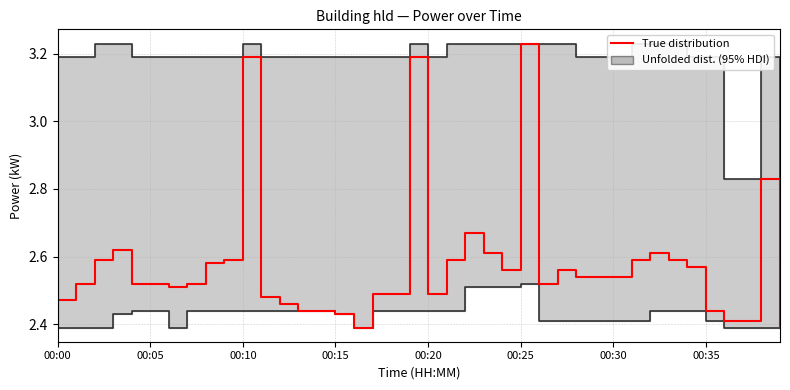

What is the sum of all values?

103.1